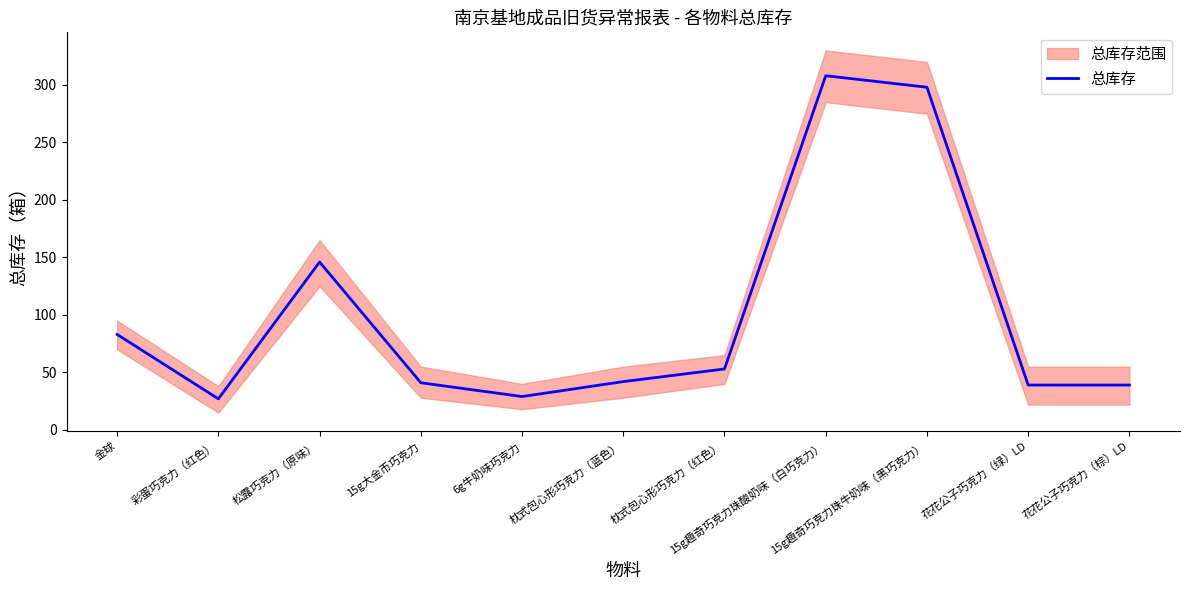

What is the value of the 3rd point from the left?

146